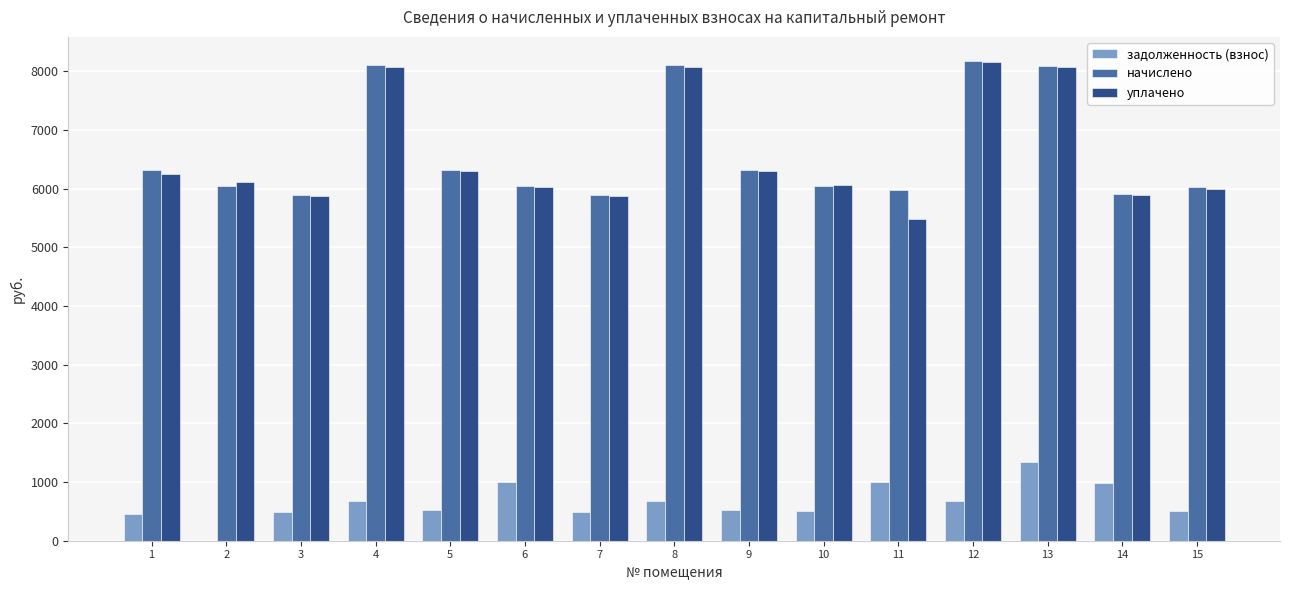

At which label does задолженность (взнос) first exceed 526?

4